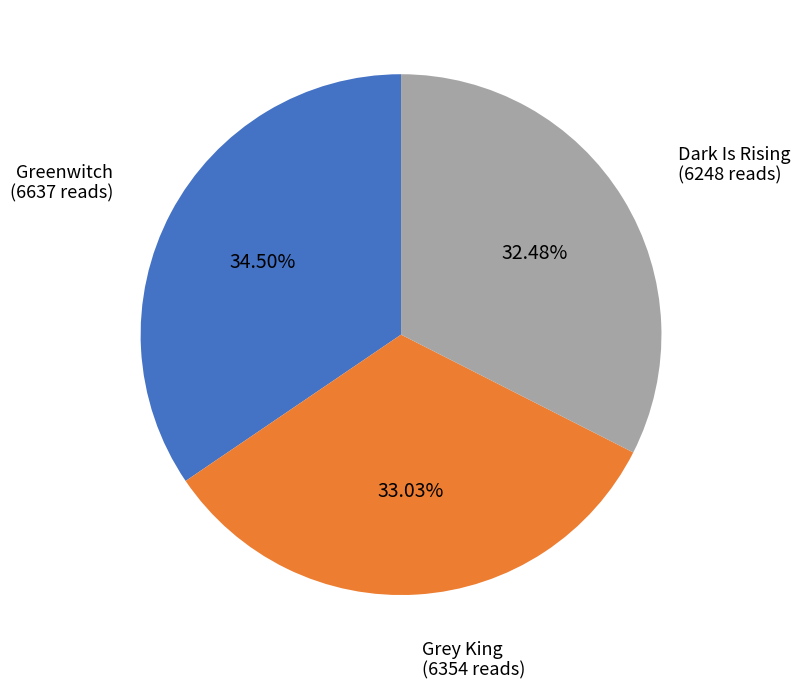

To the nearest percent, what portion does Dark Is Rising represent?

32%